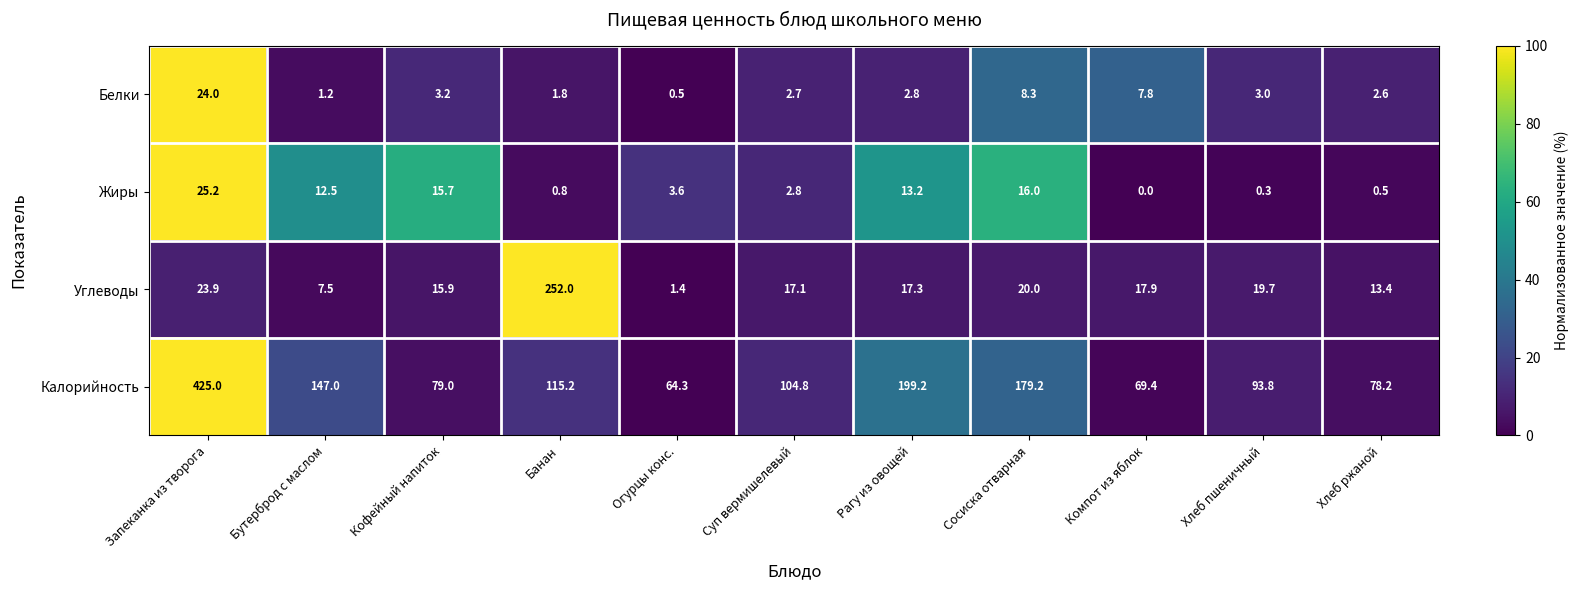

What is the difference between the second highest and second lowest values in the Углеводы series?

16.4